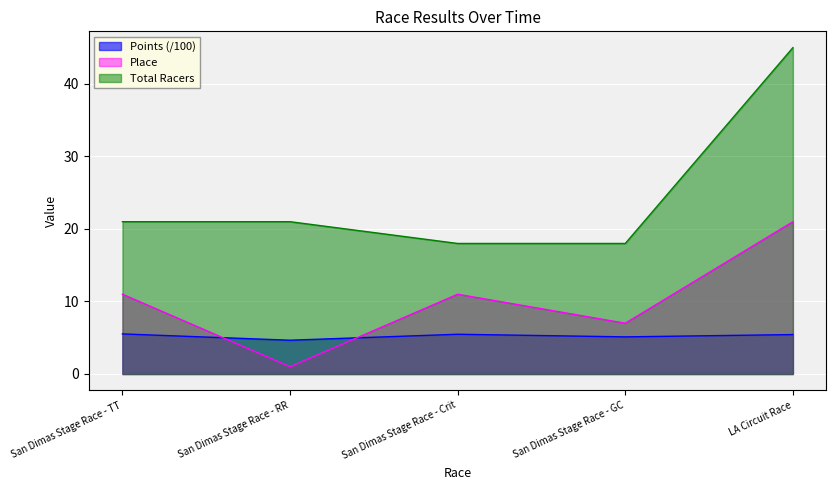

Which series has the widest spread of values?

Total Racers